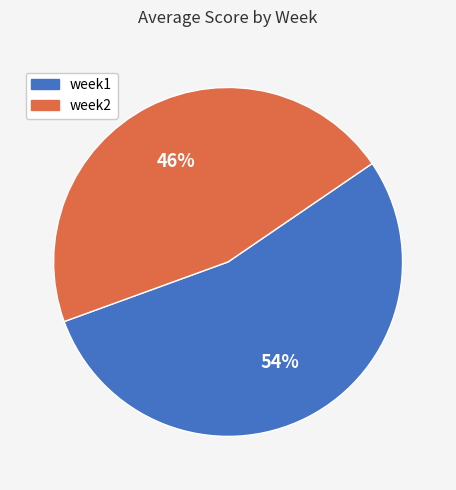

Do week1 and week2 together represent more than half of the pie?

Yes